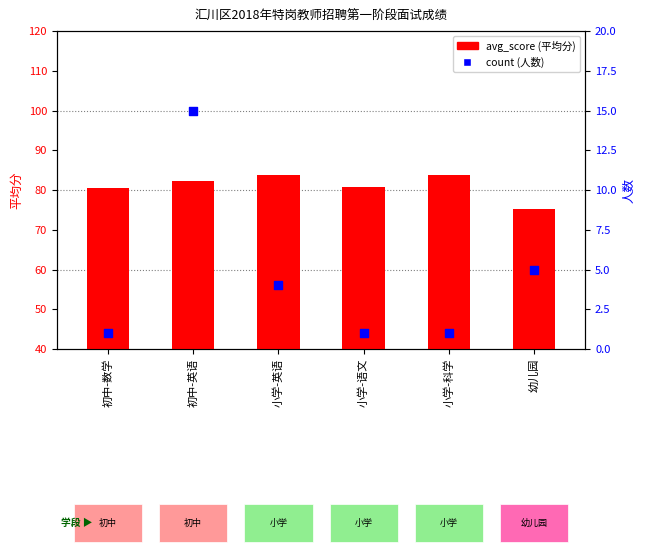

Is the value of avg_score at 初中-英语 greater than the value of count at 小学-语文?

Yes